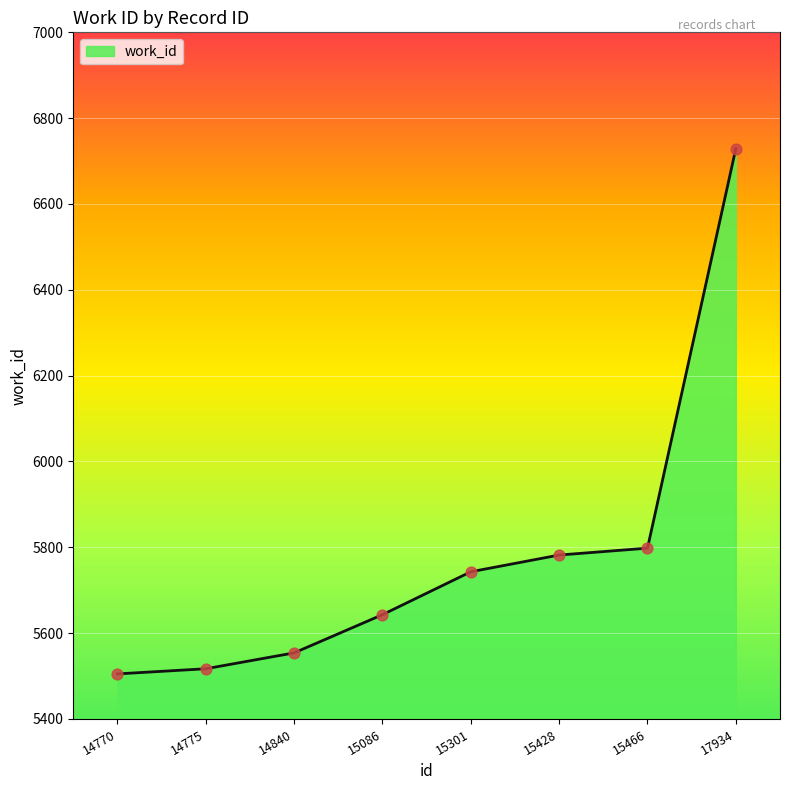

Between 14770 and 17934, which is larger?

17934